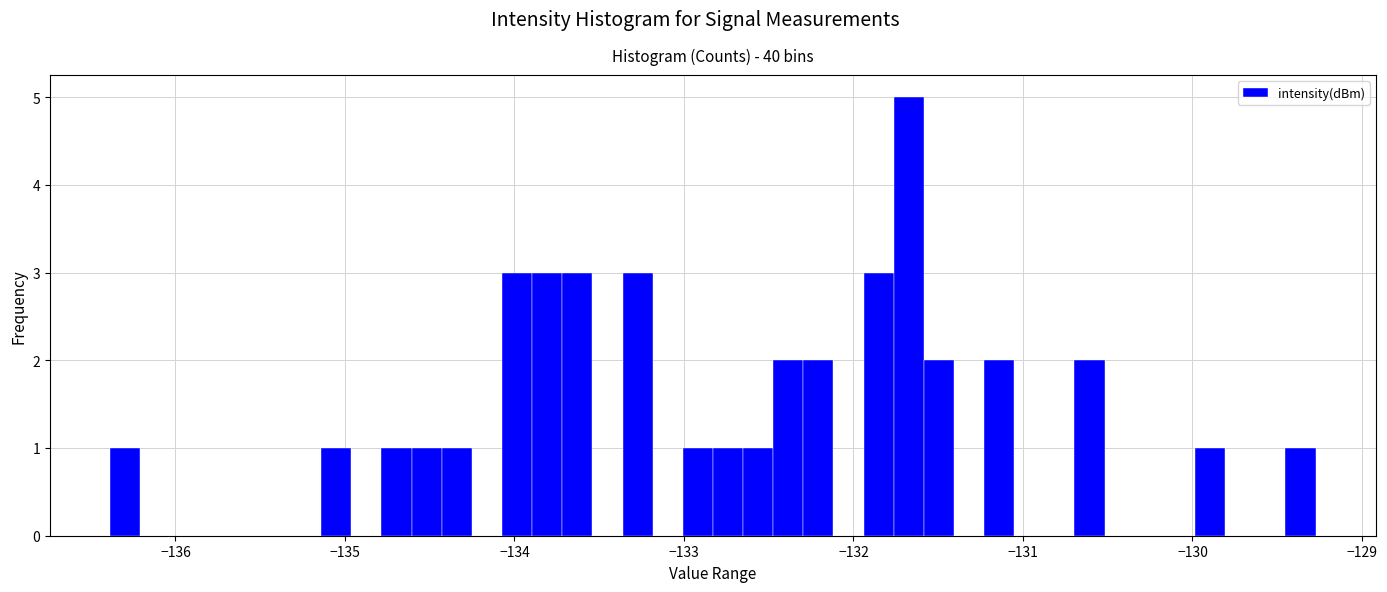

Read against the x-axis, roughly where is the centre of the tallest bar?

-131.7